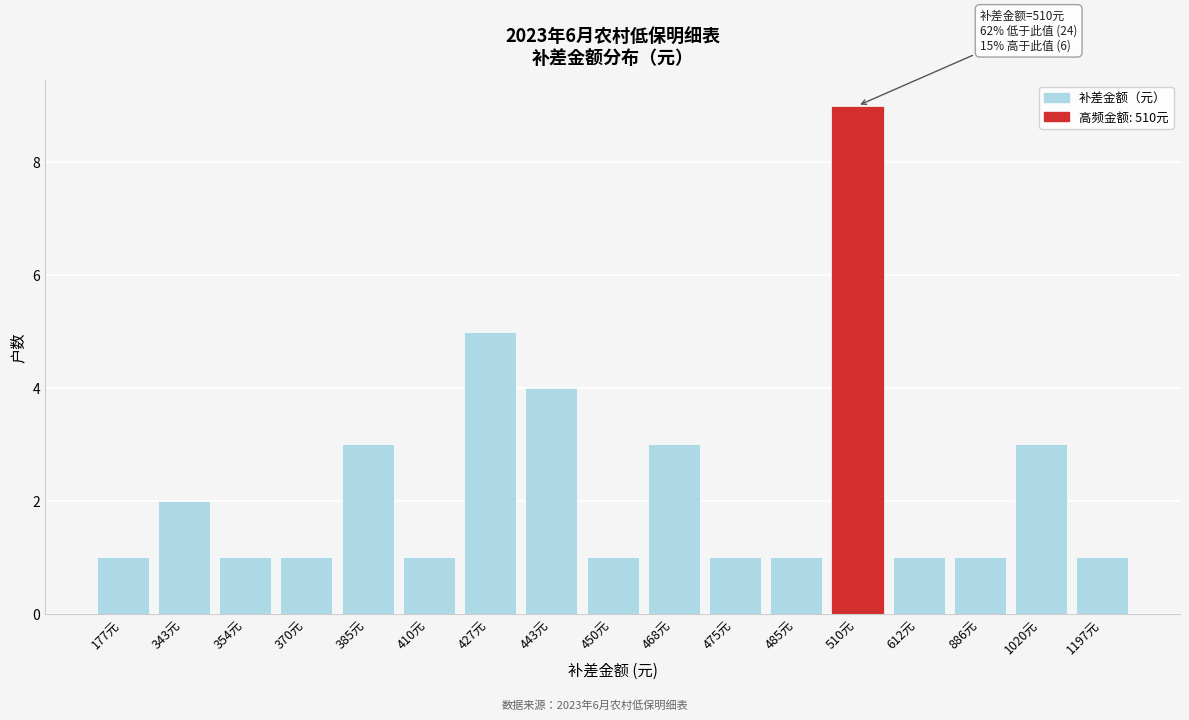

Reading left to right, transcribe all the data shown in this chart.

177元=1	343元=2	354元=1	370元=1	385元=3	410元=1	427元=5	443元=4	450元=1	468元=3	475元=1	485元=1	510元=9	612元=1	886元=1	1020元=3	1197元=1